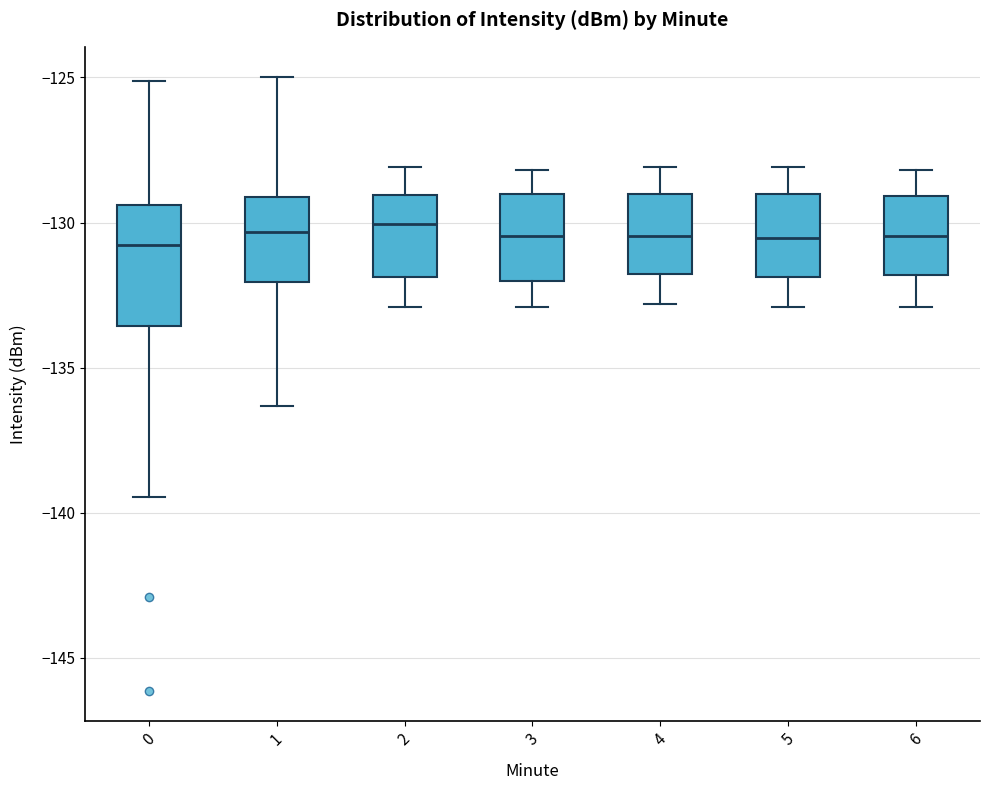

Where is the upper edge of the box at x = 1 on the y-axis? The values are not printed on the chart, so give them approximately, as read against the axis.

-129.0